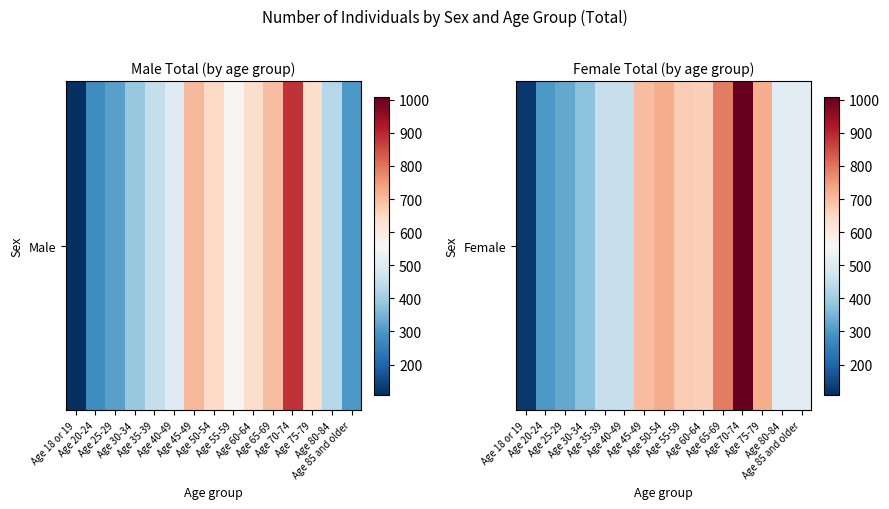

Reading left to right, list all the values displayed in this chart.

Age 18 or 19=125	Age 20-24=301	Age 25-29=330	Age 30-34=374	Age 35-39=454	Age 40-49=454	Age 45-49=698	Age 50-54=721	Age 55-59=671	Age 60-64=664	Age 65-69=788	Age 70-74=1008	Age 75-79=722	Age 80-84=512	Age 85 and older=512